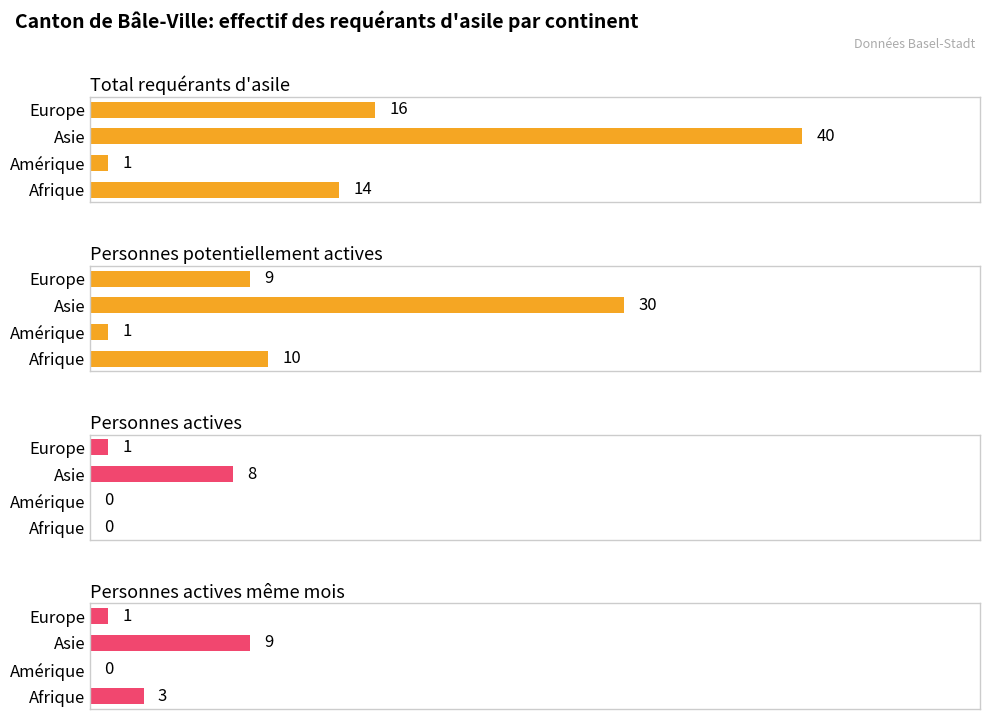

The Total requérants d'asile series shows 8 at Afrique. True or false?

False